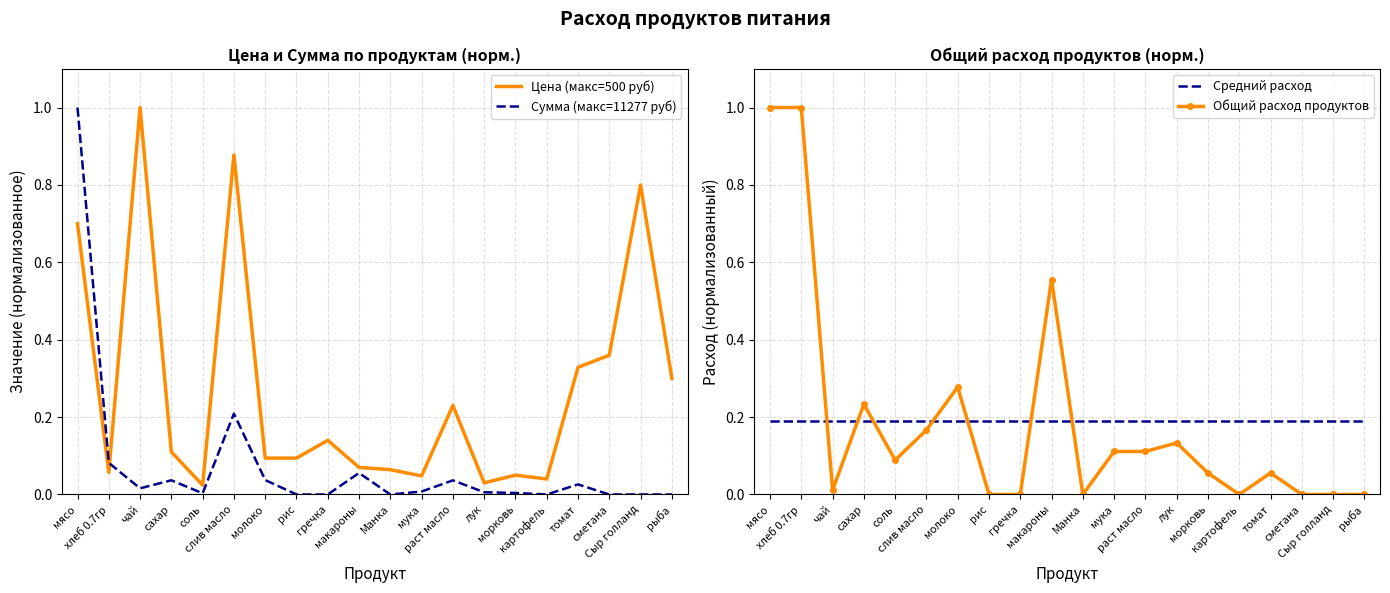

Read the Средний расход value at соль.

0.2